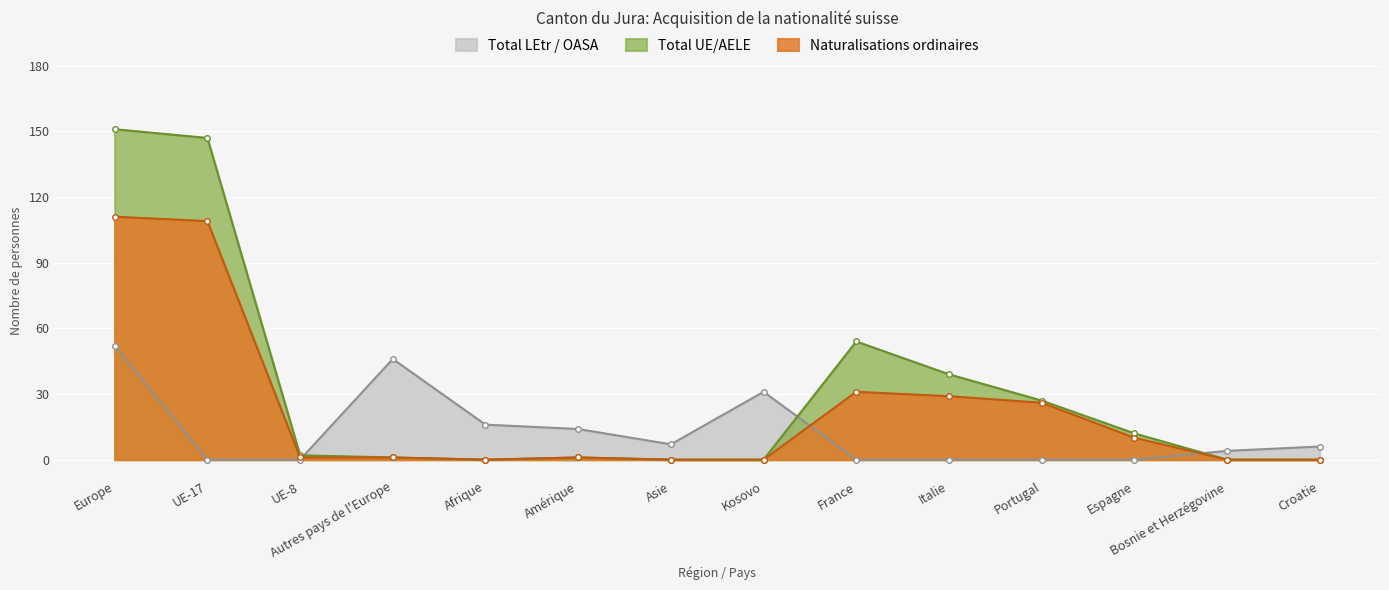

What is the label of the 2nd point from the left?

UE-17